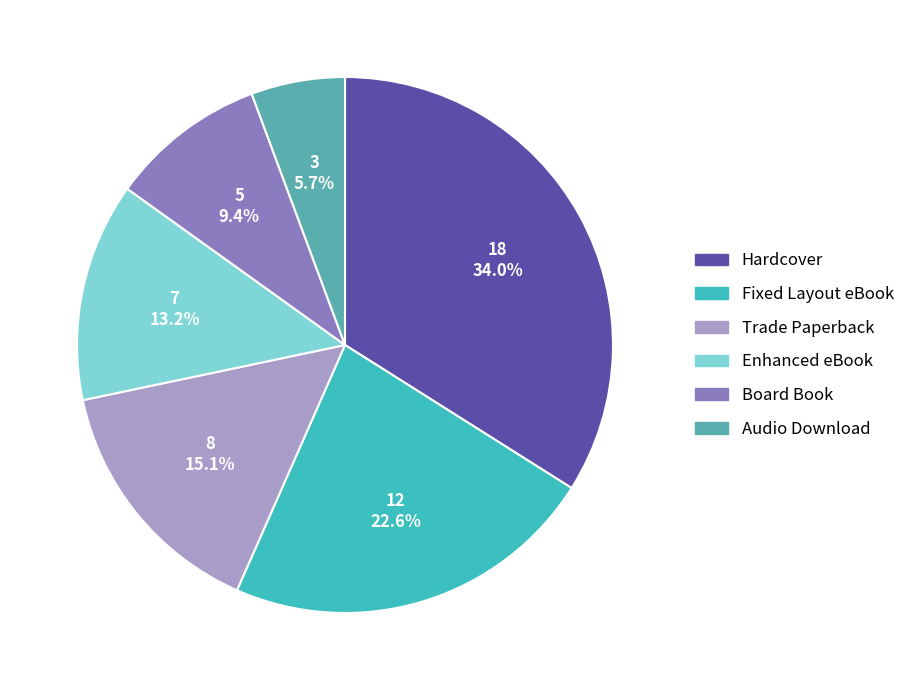

Which category has the smallest portion of the pie?

Audio Download